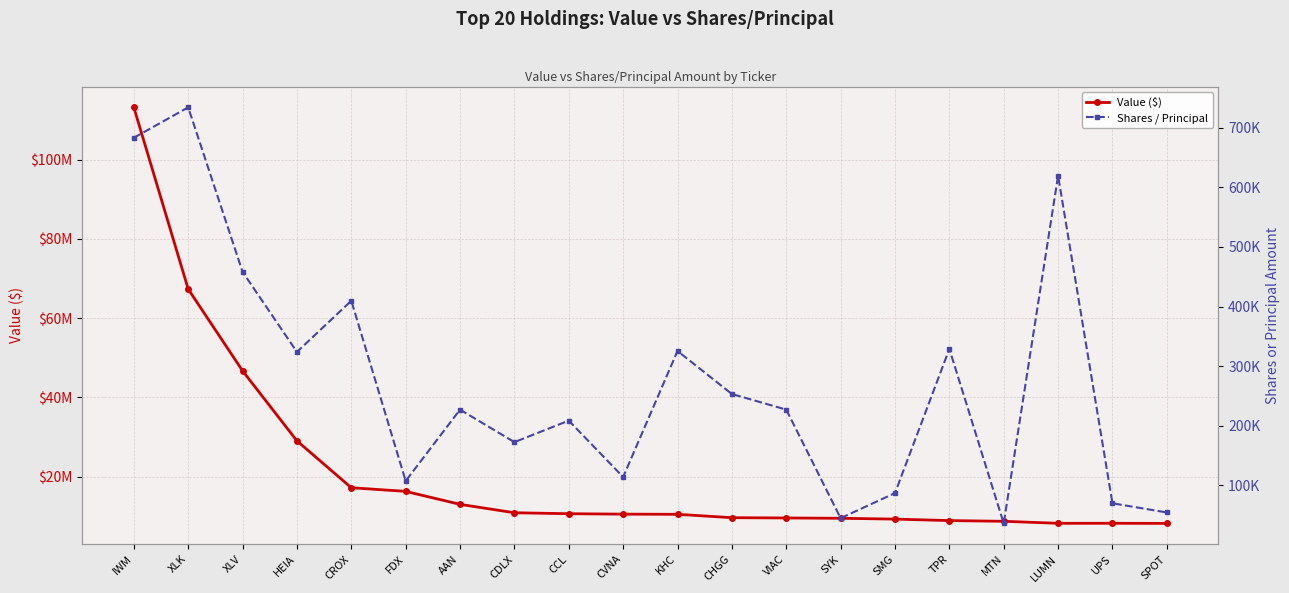

The value of Shares / Principal at CROX is 638614. True or false?

False